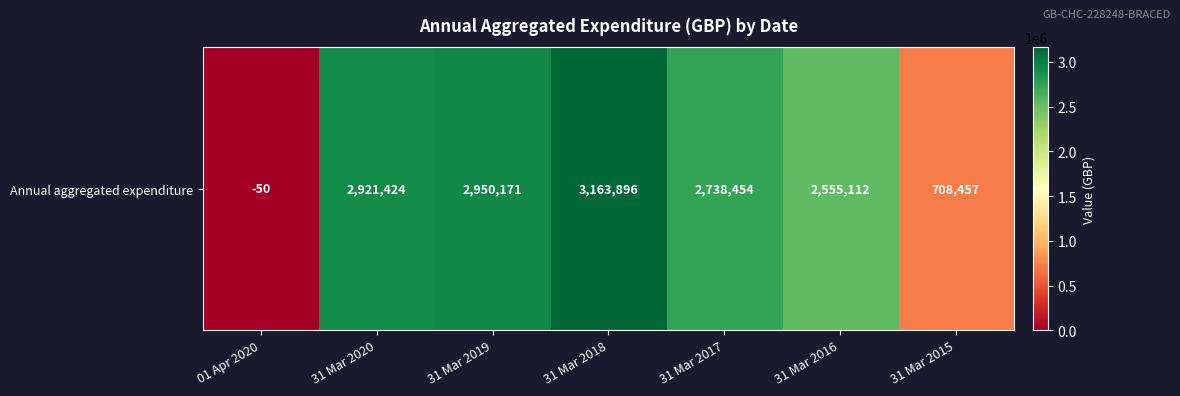

What is the sum of all values?

15037464